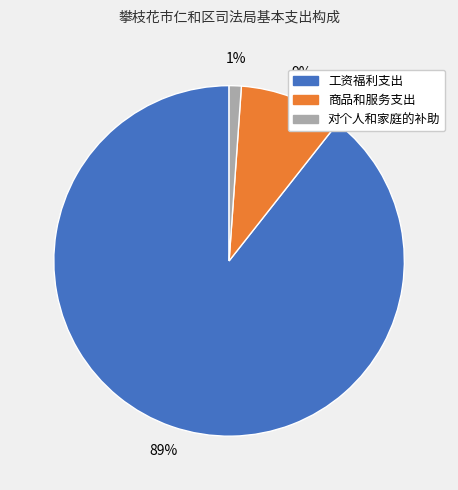

The 商品和服务支出 slice represents 9% of the pie. True or false?

True